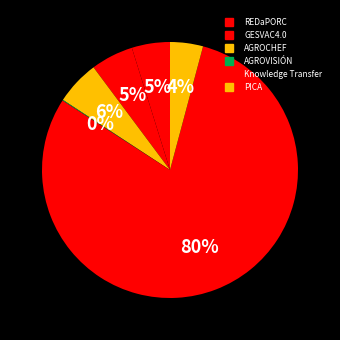

Between REDaPORC and Knowledge Transfer, which is larger?

Knowledge Transfer